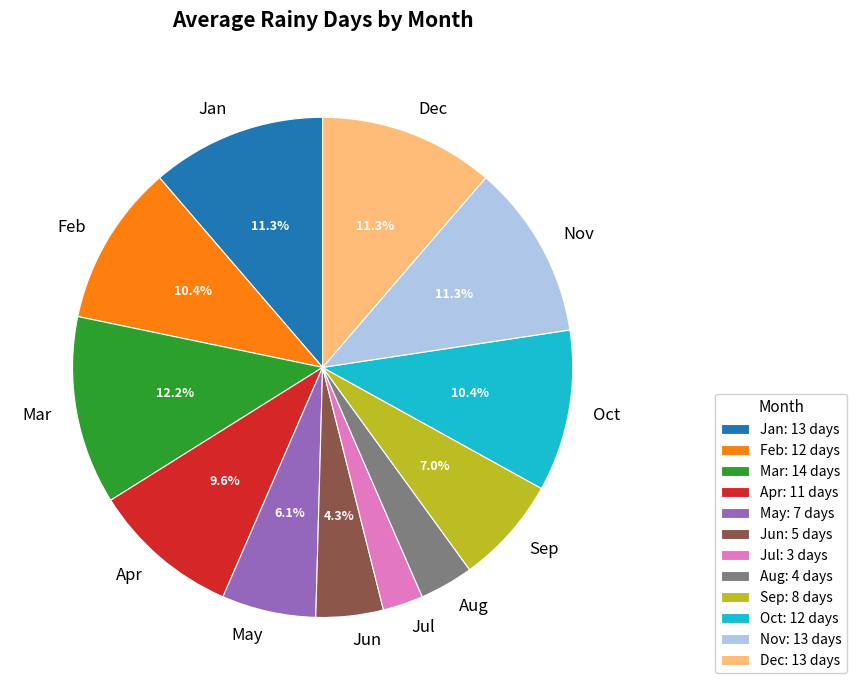

Does Aug represent more than half of the total?

No